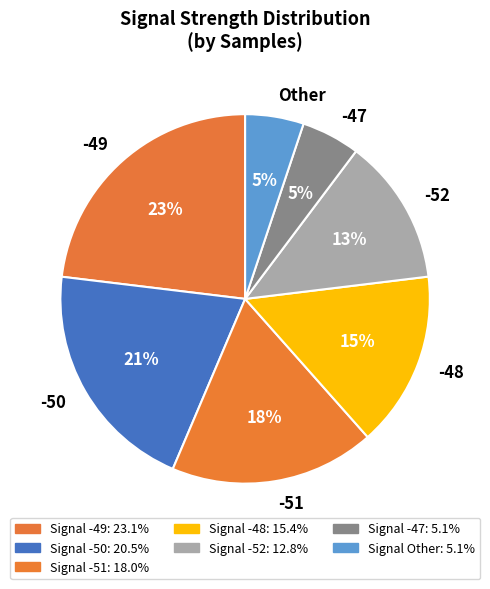

How many segments does this pie chart have?

7